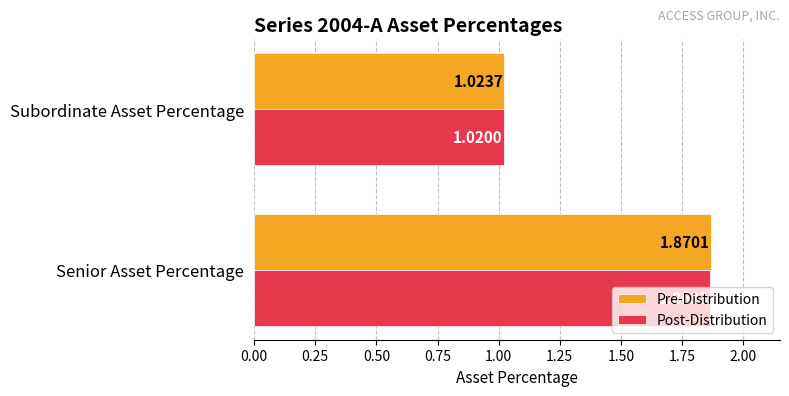

Where is Post-Distribution nearest to the value 1?

Subordinate Asset Percentage